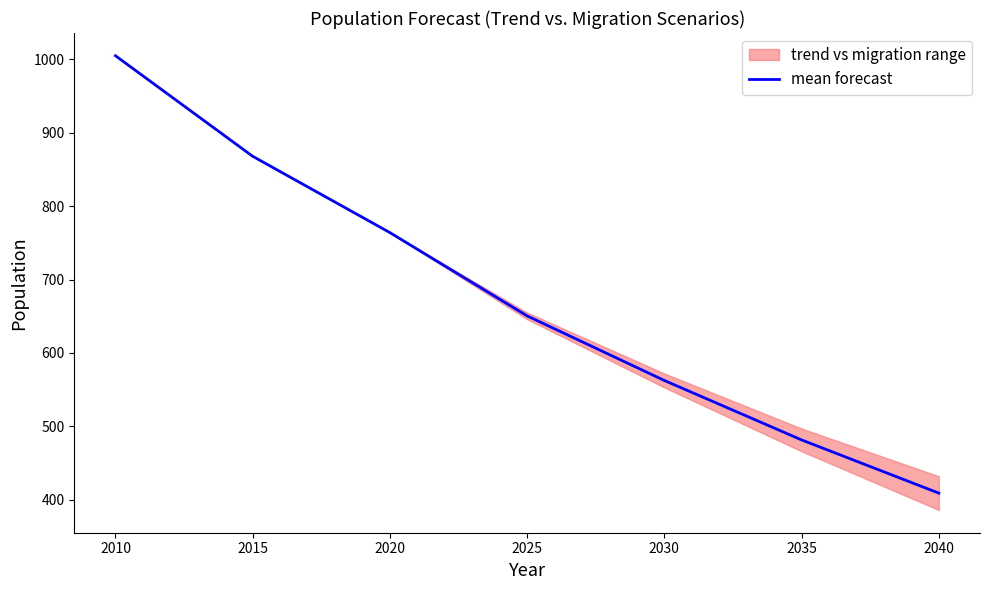

What is the value of the 3rd point from the left?

764.0